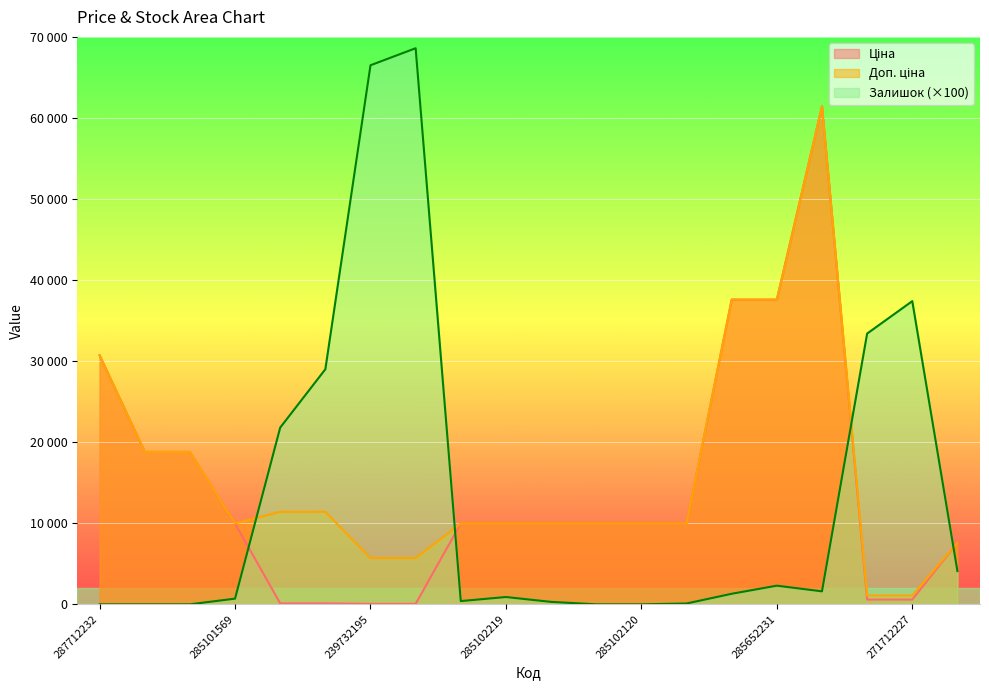

Where do Ціна and Залишок first cross each other?

285101569 and 239772195